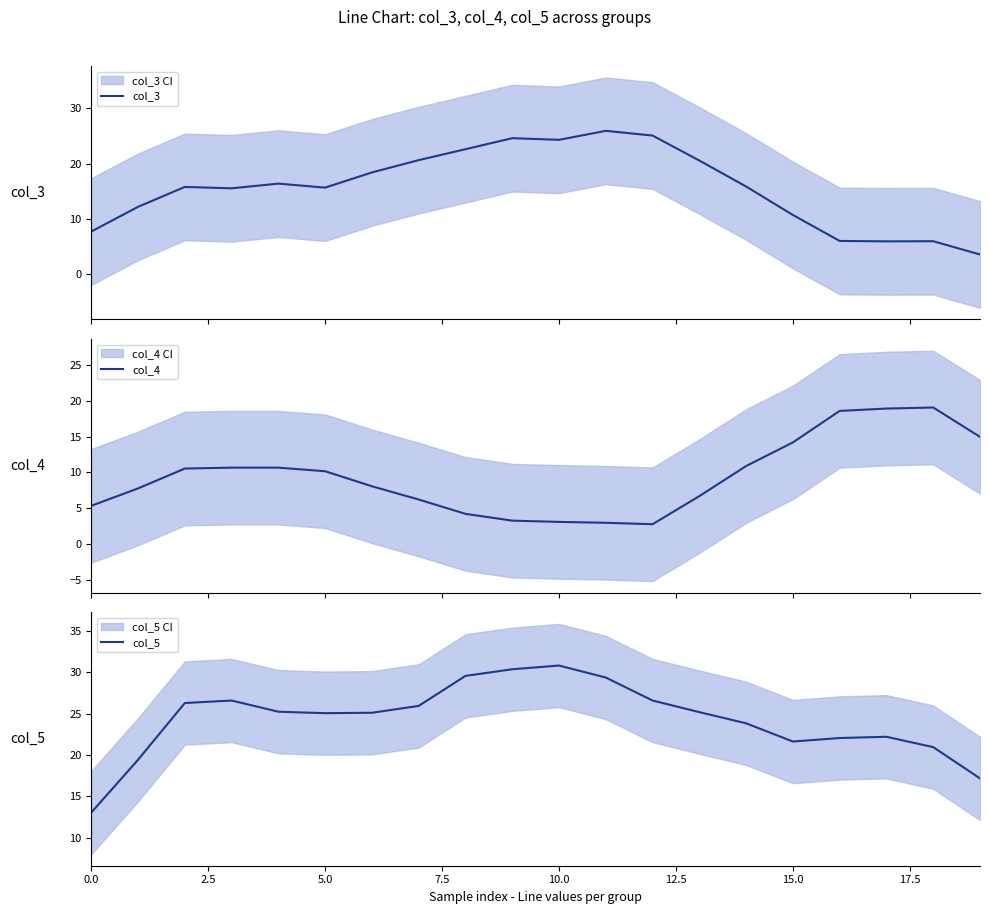

What is the difference between the maximum and minimum values in the col_5 series?

17.7